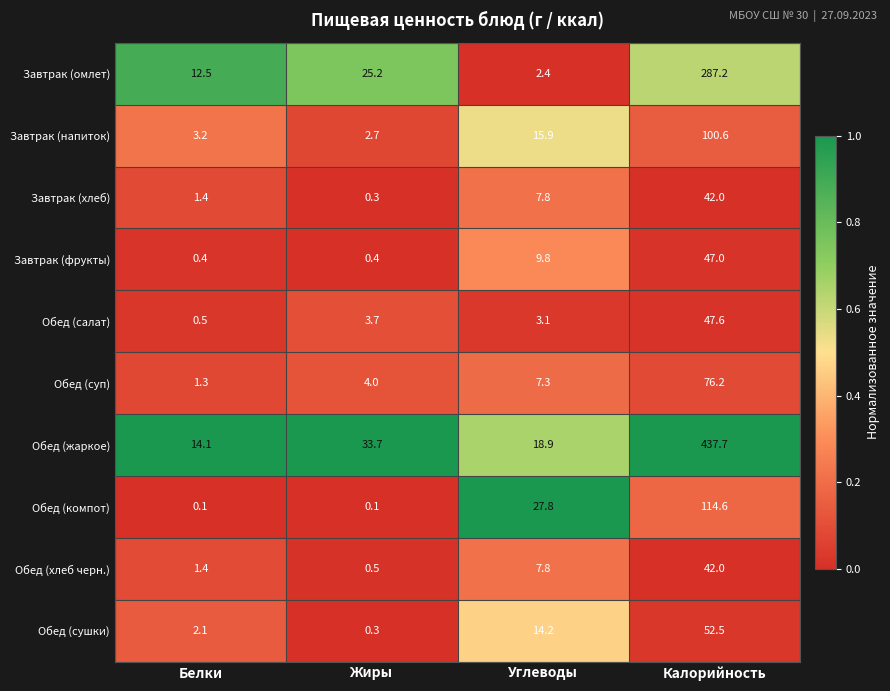

The value of Завтрак (хлеб) at Углеводы is 7.8. True or false?

True